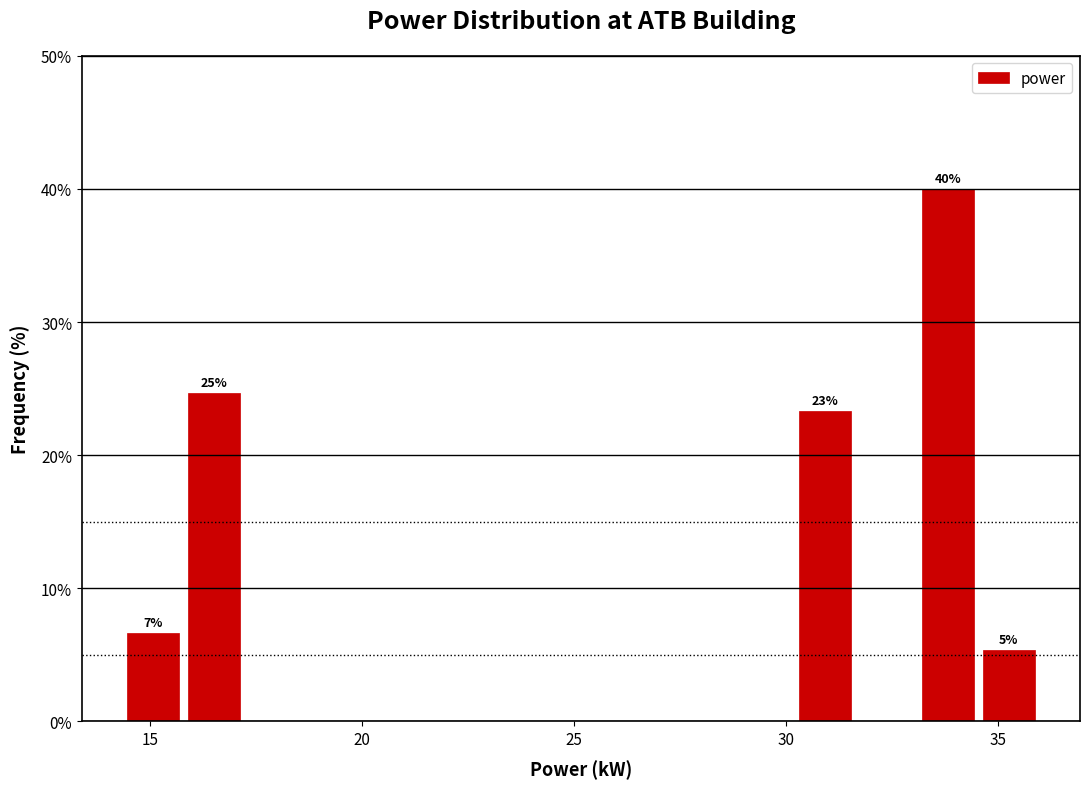

Read against the x-axis, roughly where is the centre of the tallest bar?

34.0